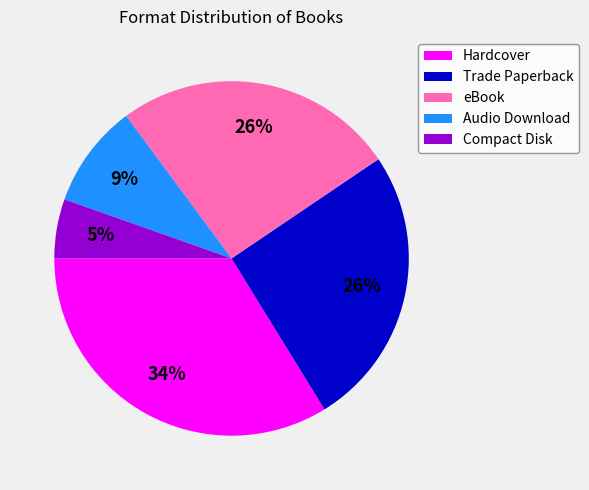

Count the number of slices in the pie.

5